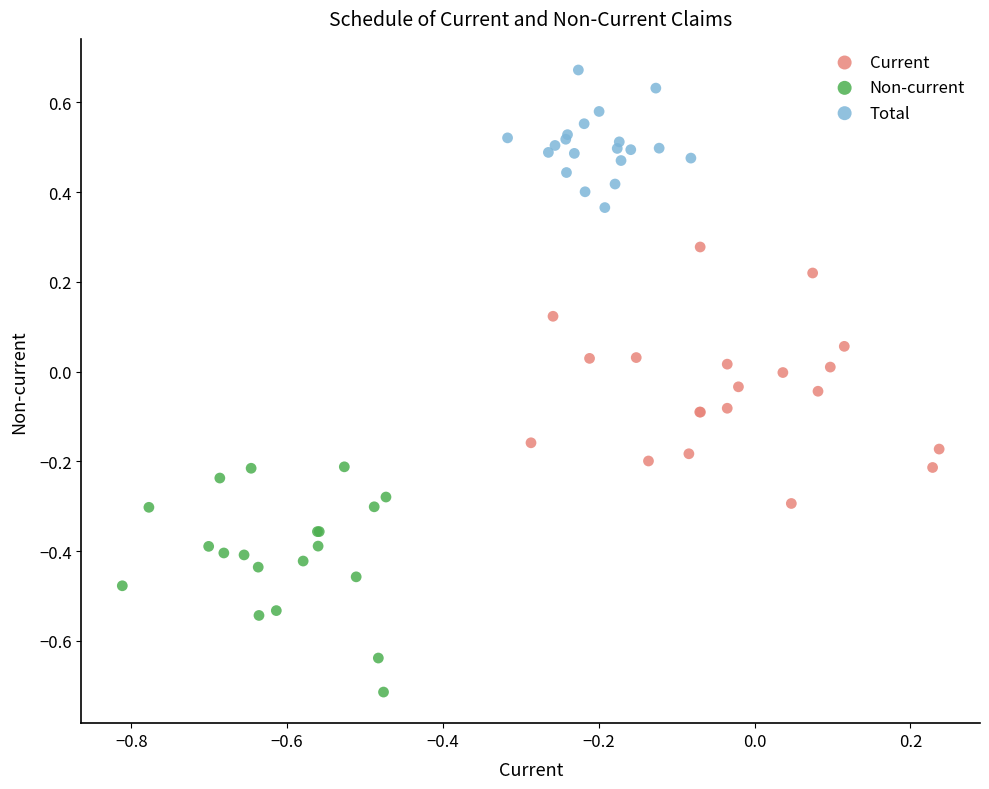

Which series contains the highest Y value?

Total